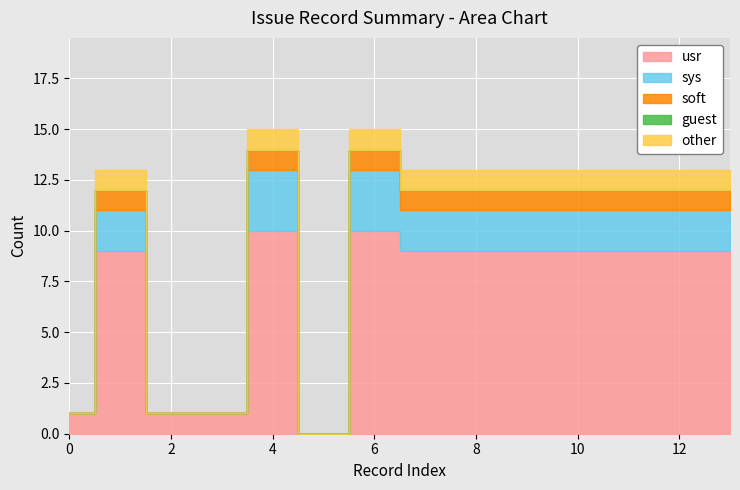

At how many categories does at least one series exceed 0?

13